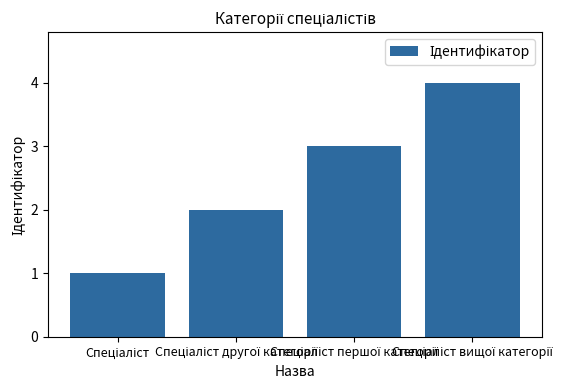

What is the sum of all values?

10